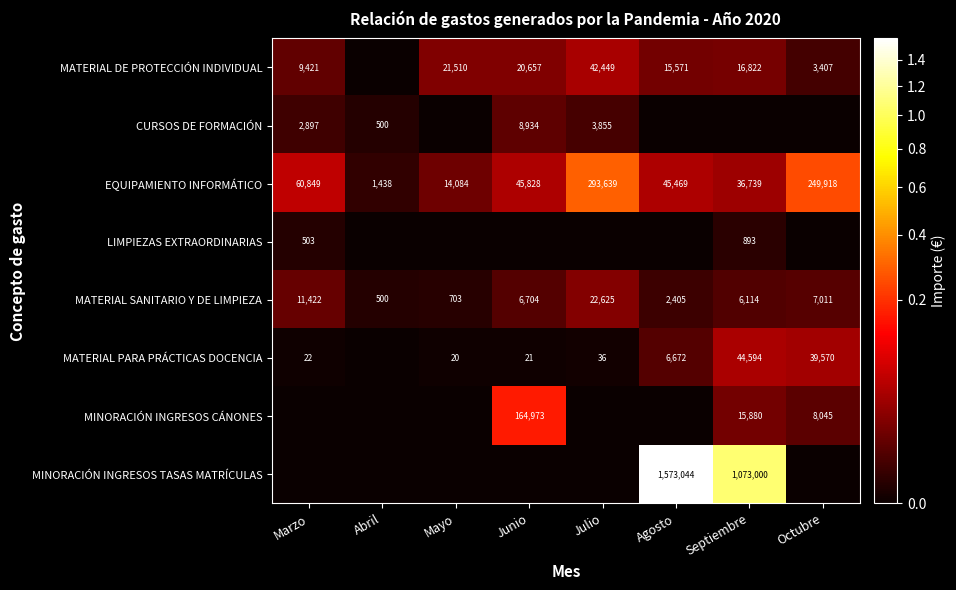

List the labels in order of EQUIPAMIENTO INFORMÁTICO value, largest first.

Julio, Octubre, Marzo, Junio, Agosto, Septiembre, Mayo, Abril